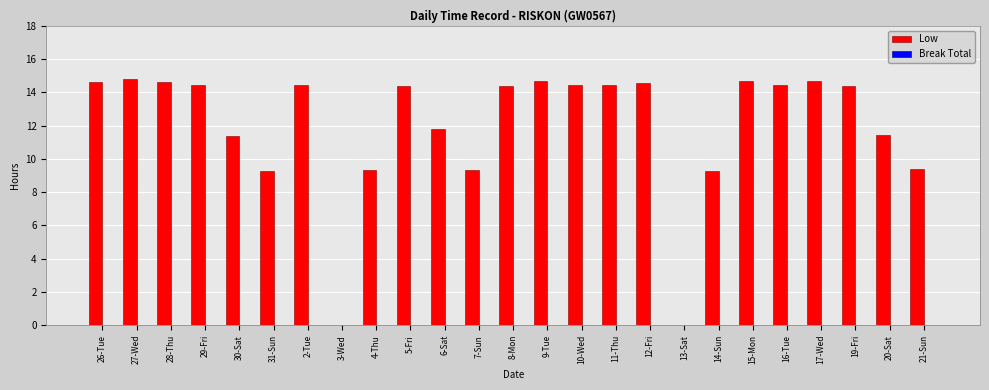

What is the sum of all values?

299.2